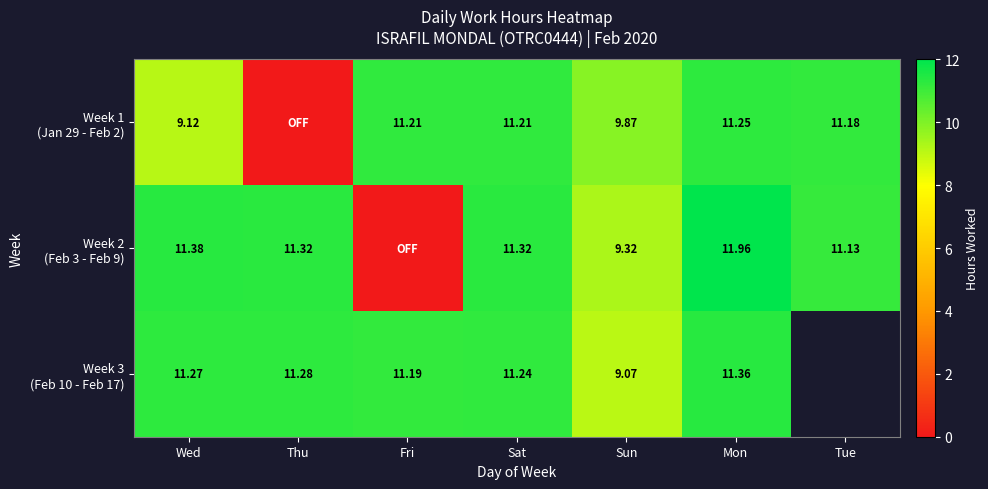

Is it true that Week 3 (Feb 10 - Feb 17) equals 15.5 at Wed?

False